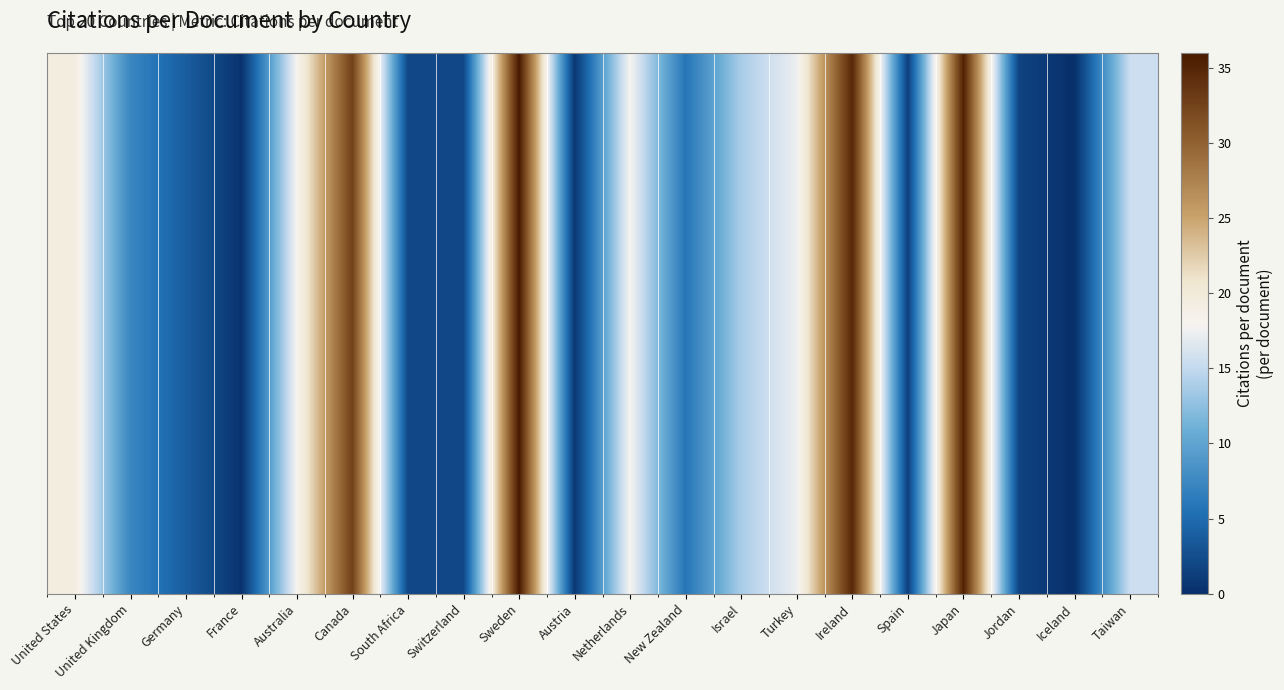

Which has a higher value, Austria or France?

Austria